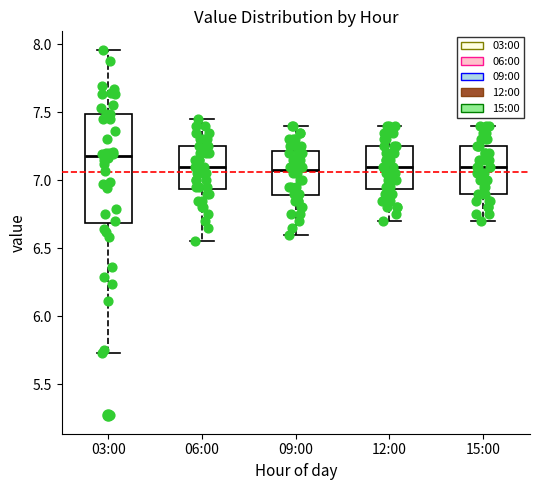

Which box has the highest median line?

03:00